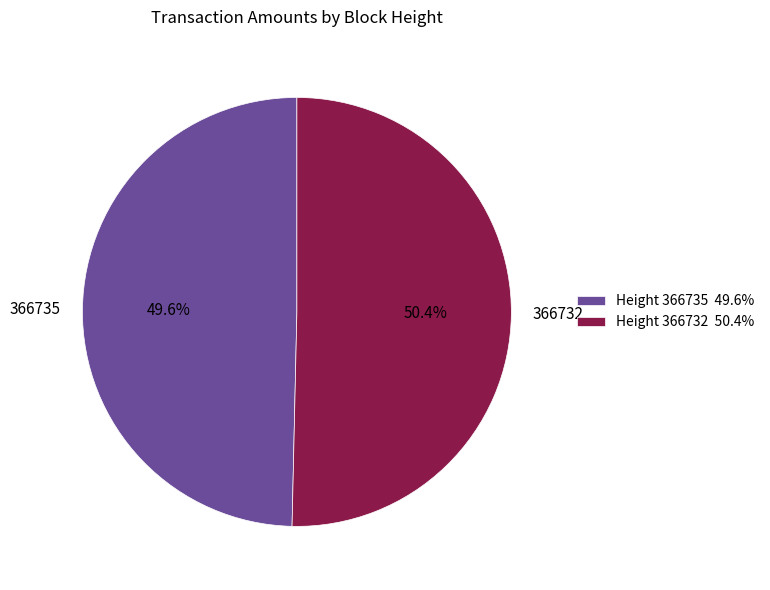

Which category accounts for the majority?

Height 366732 50.4%